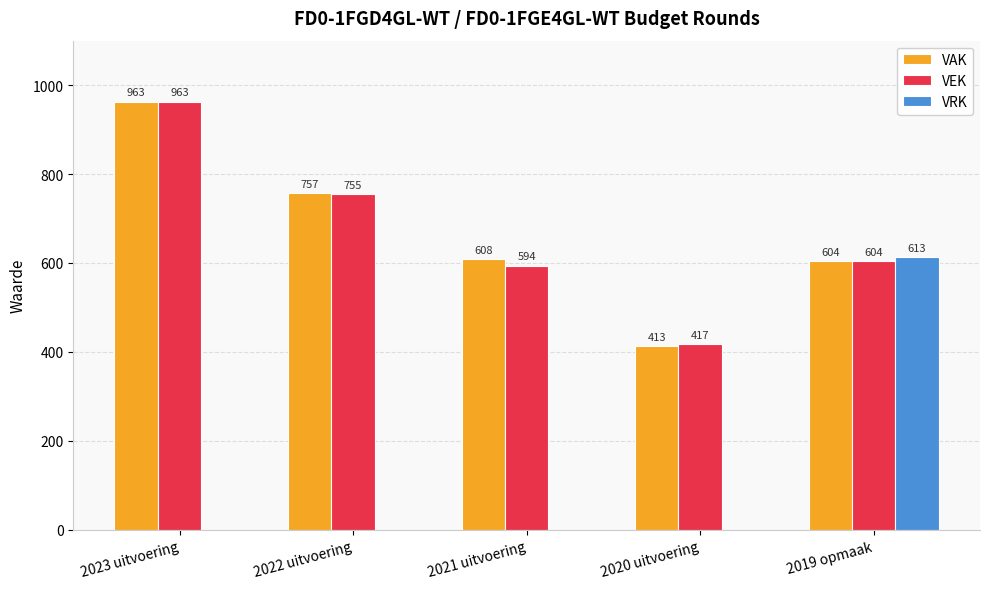

What is the total value across all series at 2021 uitvoering?

1202